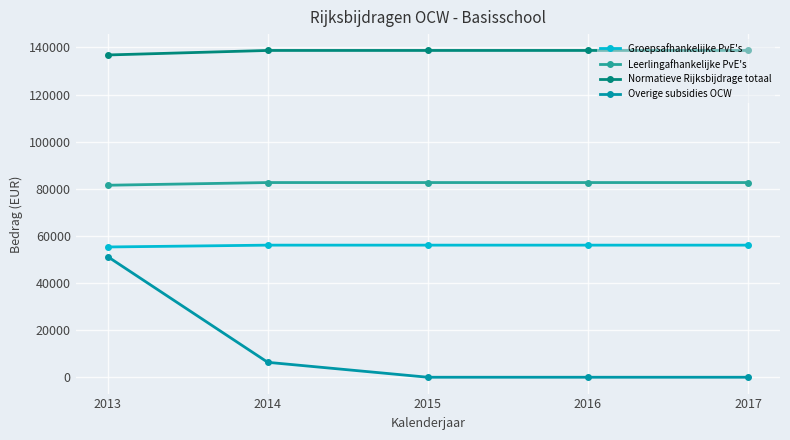

What is the sum of the Leerlingafhankelijke PvE's values at 2014 and 2015?

165309.1